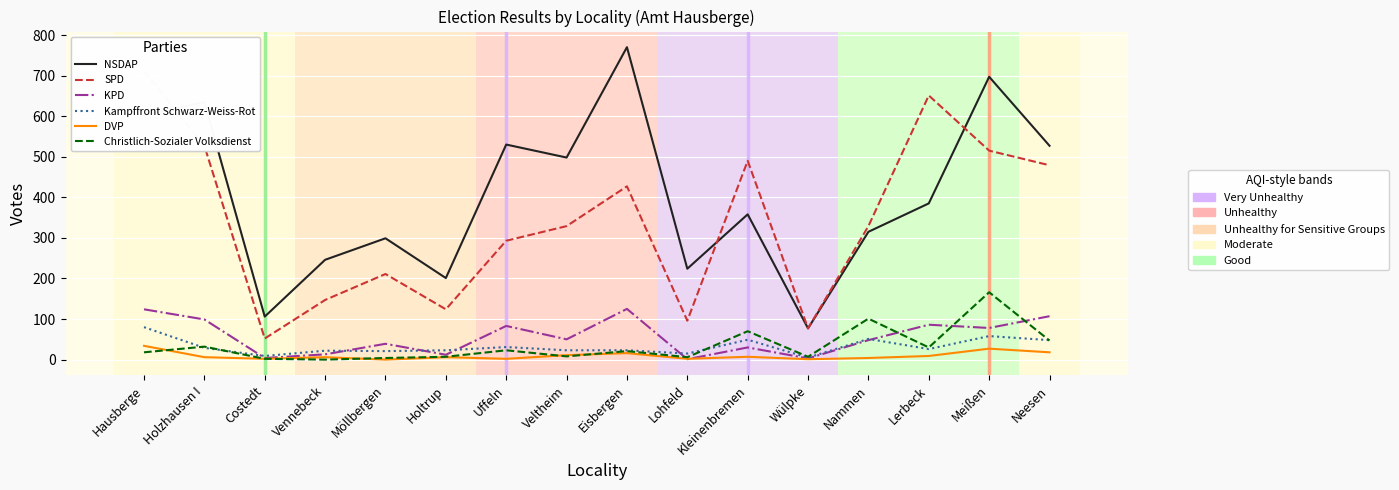

At which label does NSDAP first exceed 385?

Hausberge